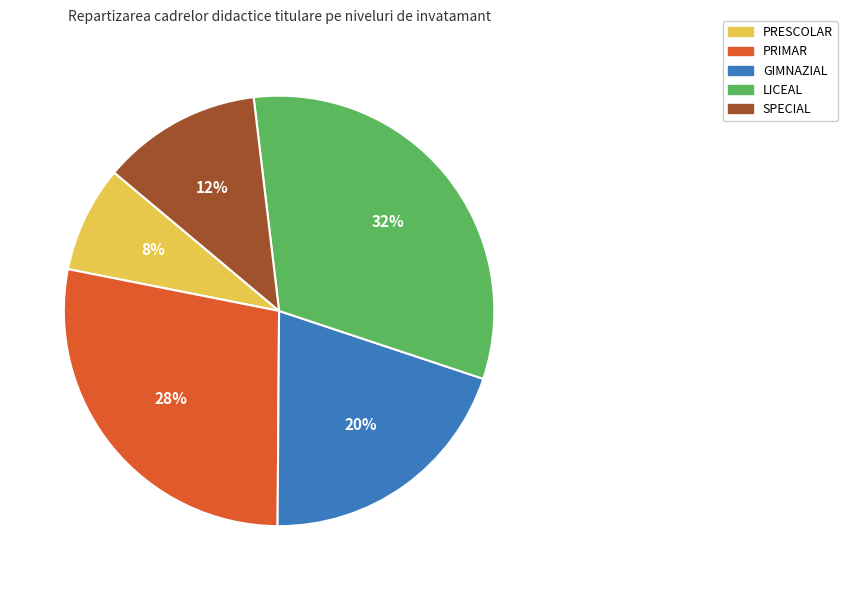

Does any single category account for the majority?

No